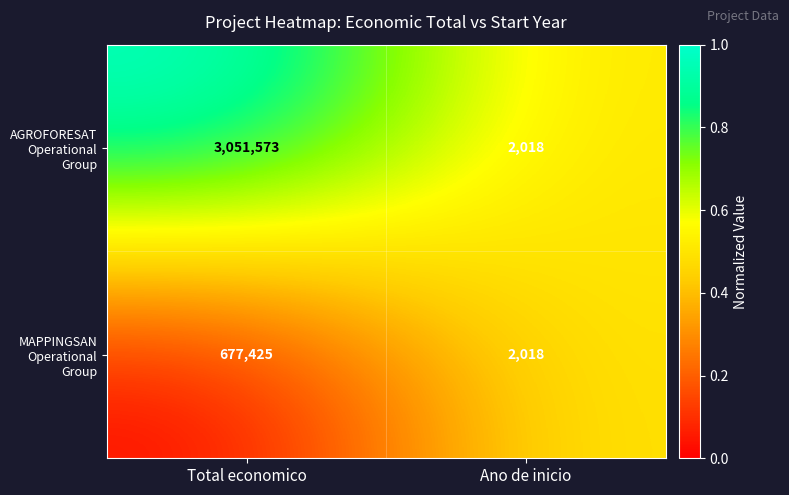

What is the sum of all MAPPINGSAN Operational Group values?

679443